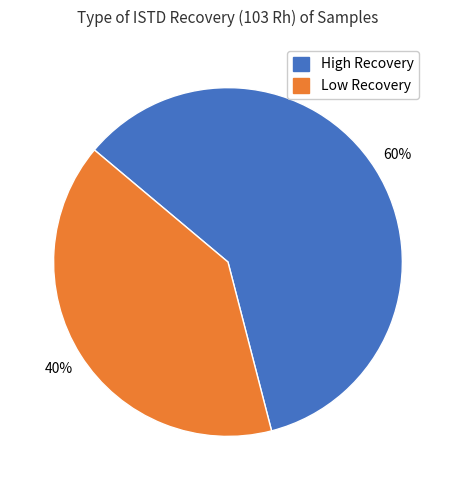

Is there any slice that represents more than half of the pie?

Yes